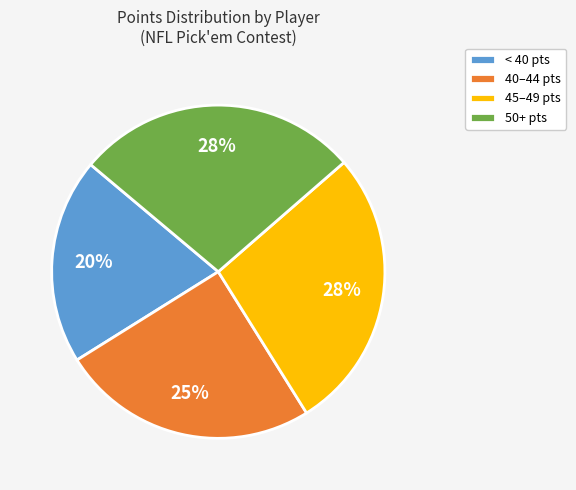

What is the smallest slice in the pie chart?

< 40 pts